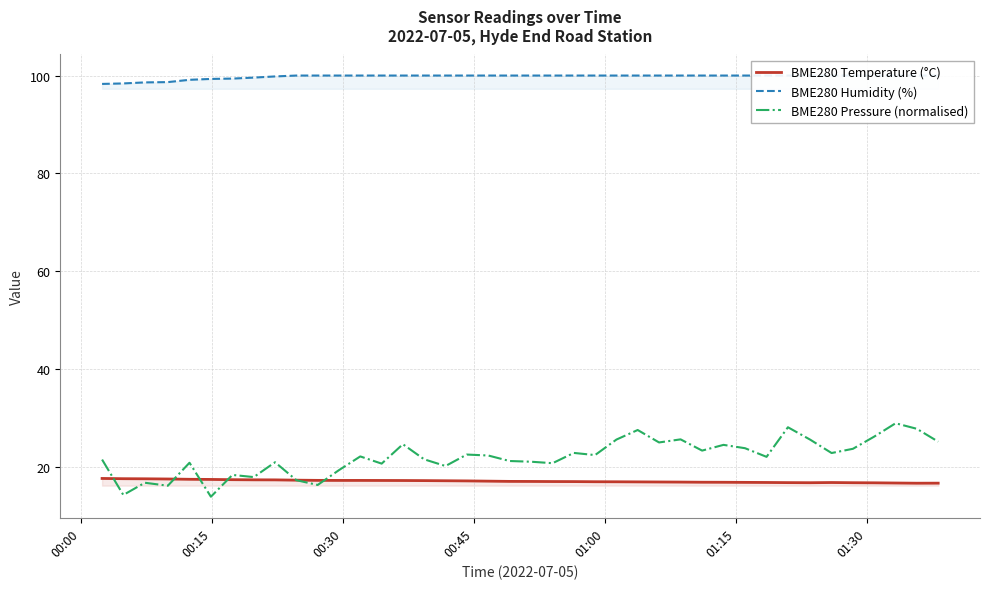

What is the average value of the BME280 Pressure (normalised) series?

22.1